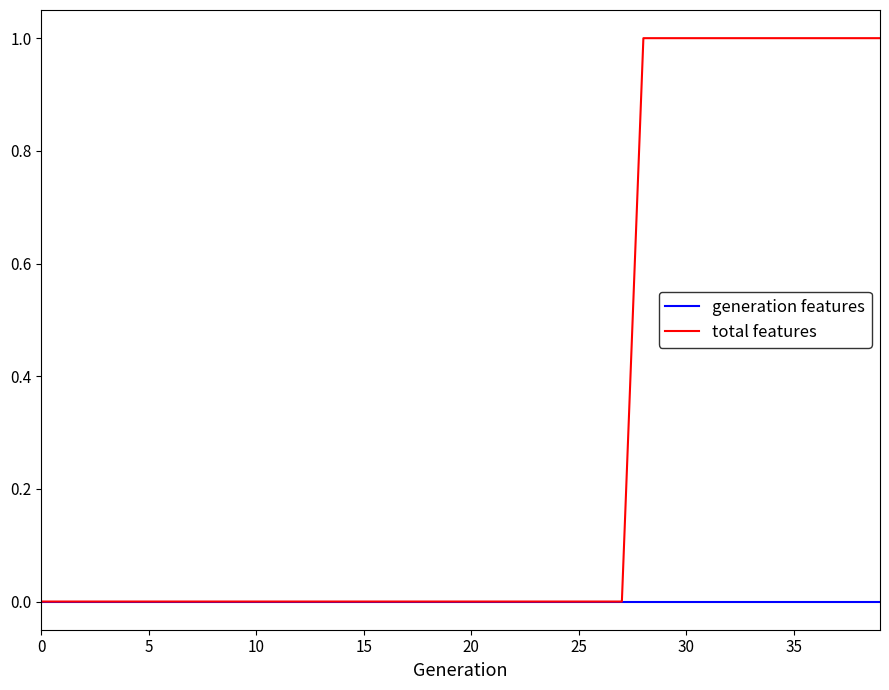

Which series has the largest total across all categories?

total features